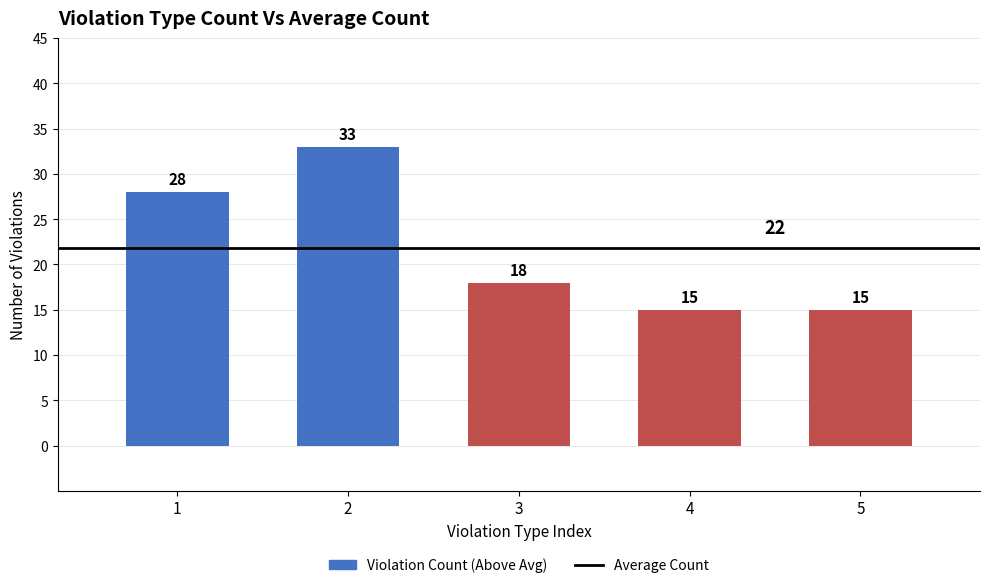

At which label is the value closest to 24?

1